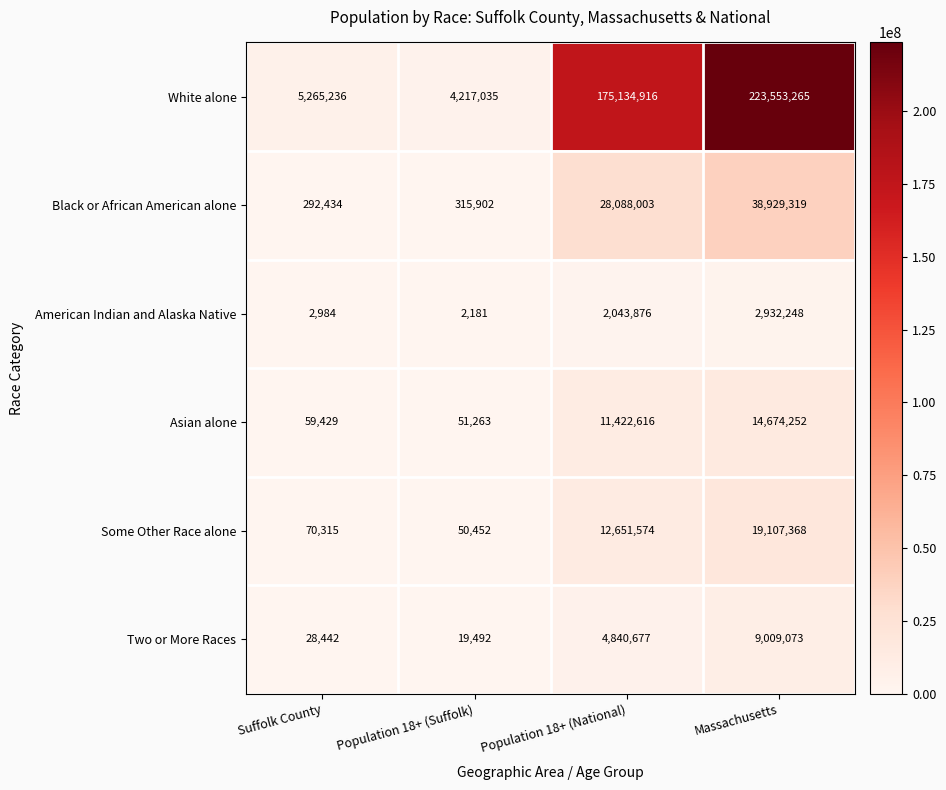

At which label does White alone reach its peak?

Massachusetts